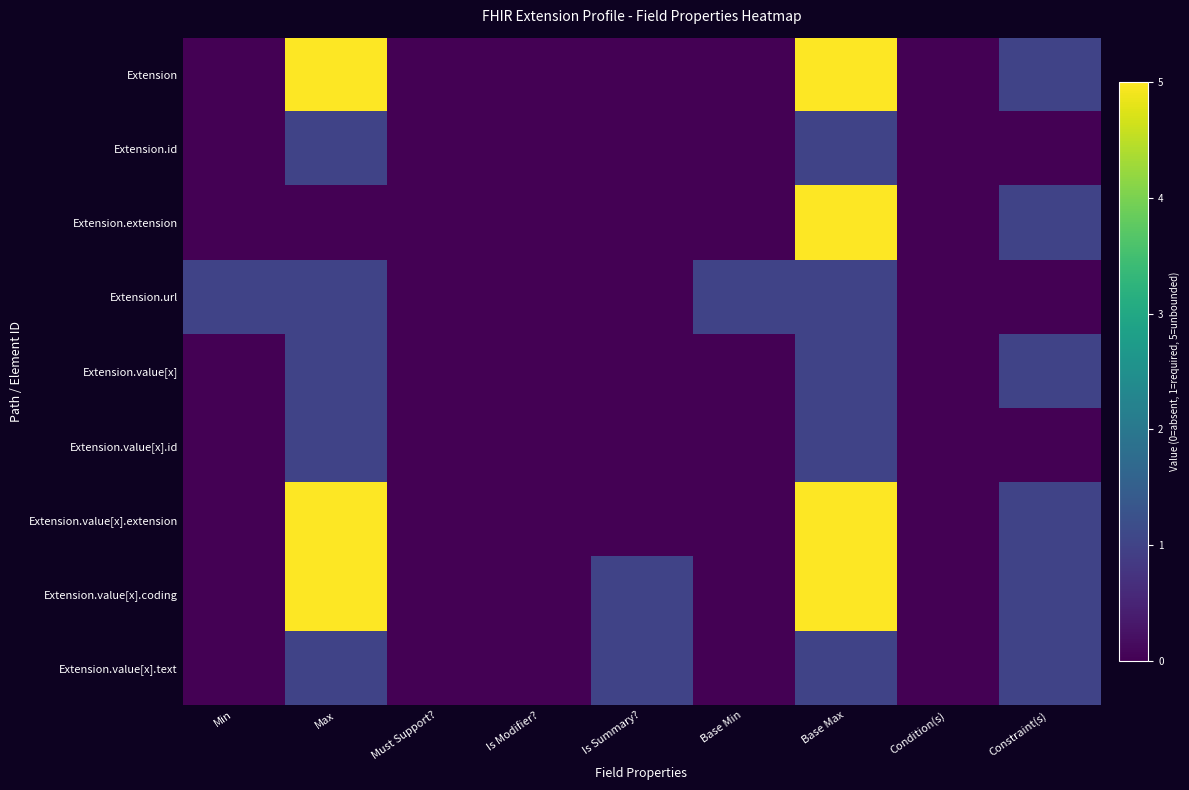

Rank the series at Is Summary? from highest to lowest value.

Extension.value[x].coding, Extension.value[x].text, Extension, Extension.id, Extension.extension, Extension.url, Extension.value[x], Extension.value[x].id, Extension.value[x].extension